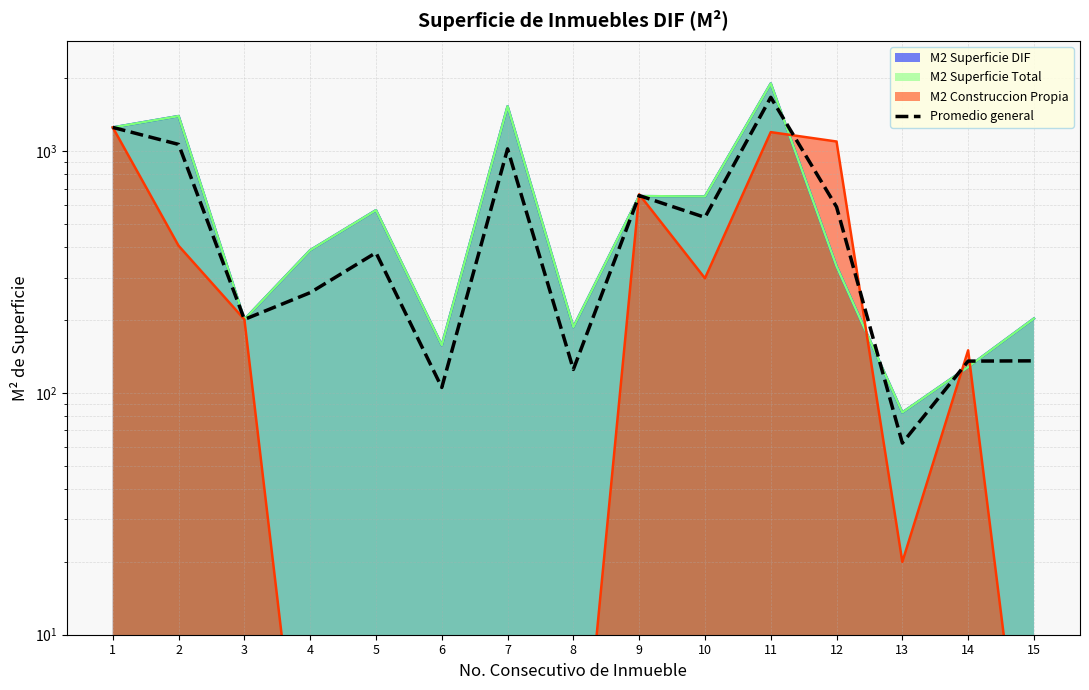

Is it true that the value at 9 is 1079.4?

False